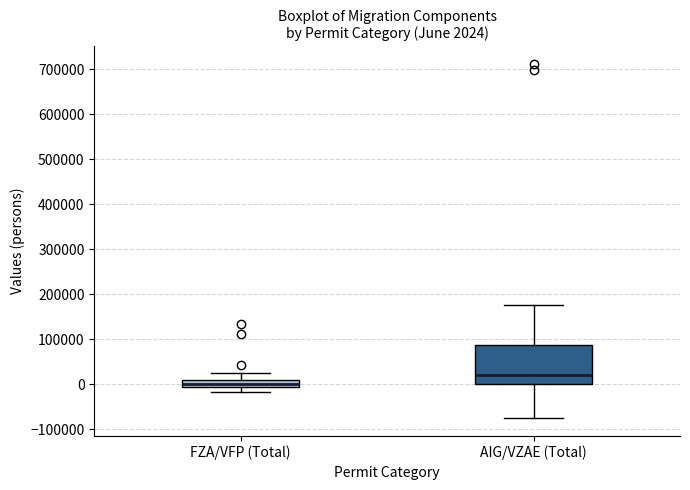

Comparing the boxes themselves (not the whiskers), which one is the tallest?

AIG/VZAE (Total)